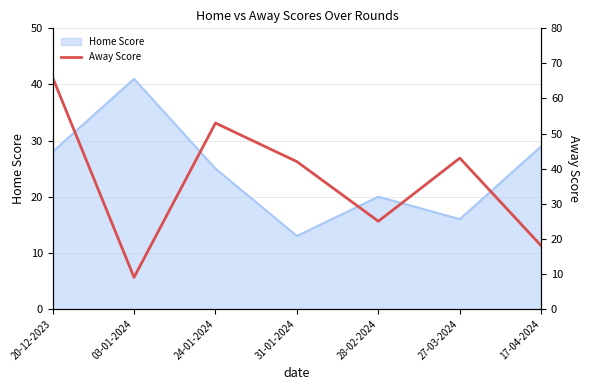

Where is the data nearest to the value 37?

31-01-2024